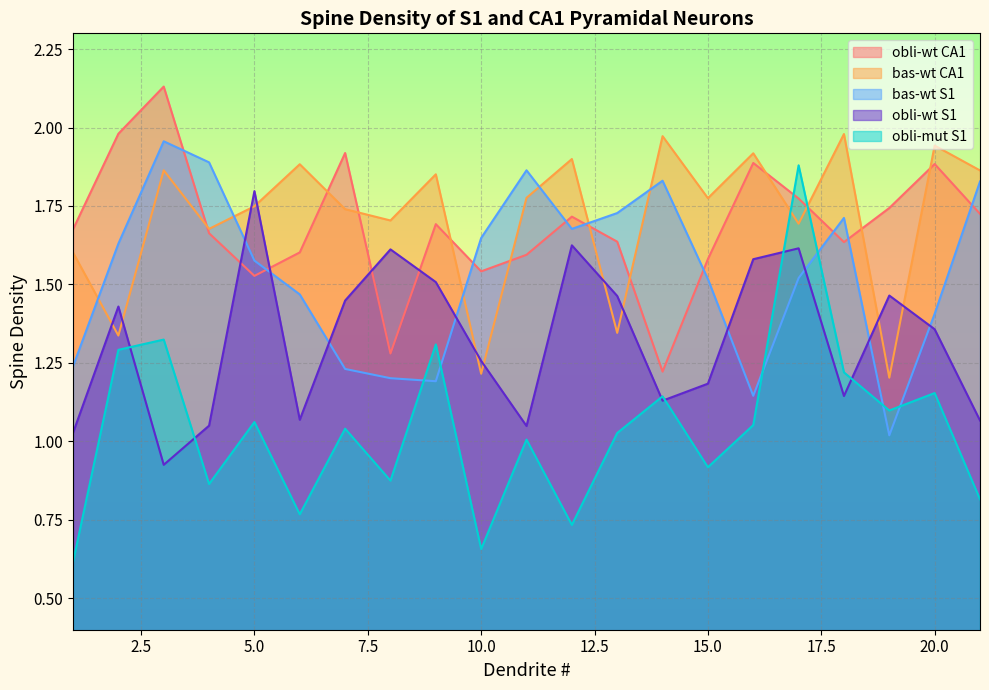

What is the value of the bas-wt CA1 point at the 3rd from the left?

1.9